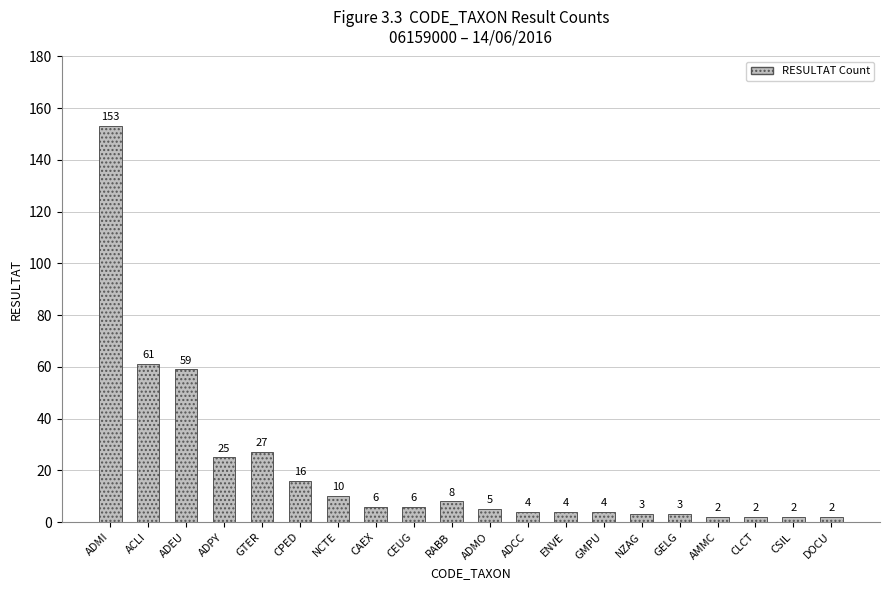

Reading left to right, transcribe all the data shown in this chart.

153	61	59	25	27	16	10	6	6	8	5	4	4	4	3	3	2	2	2	2